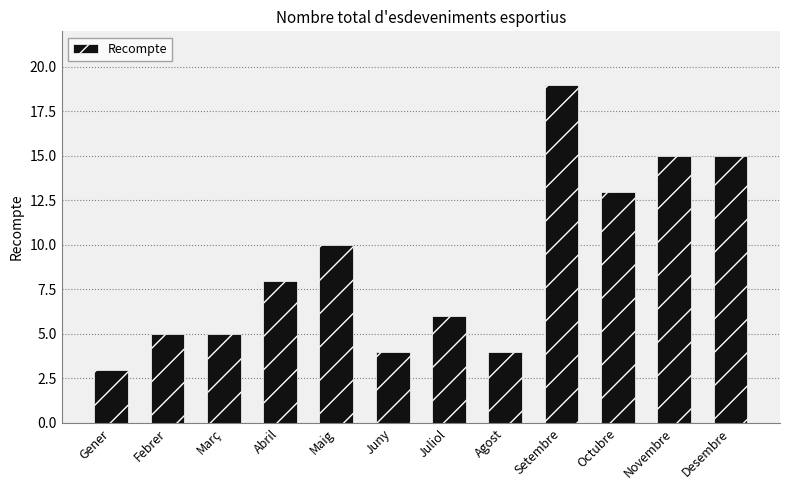

What value does the data have at Març, to the nearest 5?

5